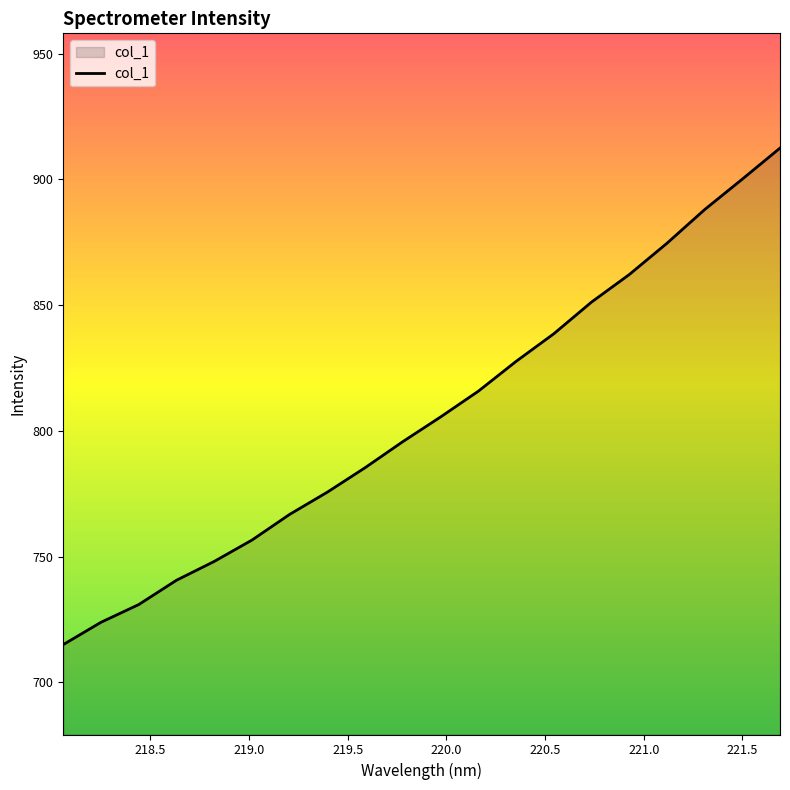

Reading right to left, extract all data points from this chart.

912.4	900.1	887.9	874.5	862.1	851.2	838.6	827.6	815.8	805.5	795.7	785.4	775.6	766.8	756.6	748.1	740.6	730.9	723.9	715.0